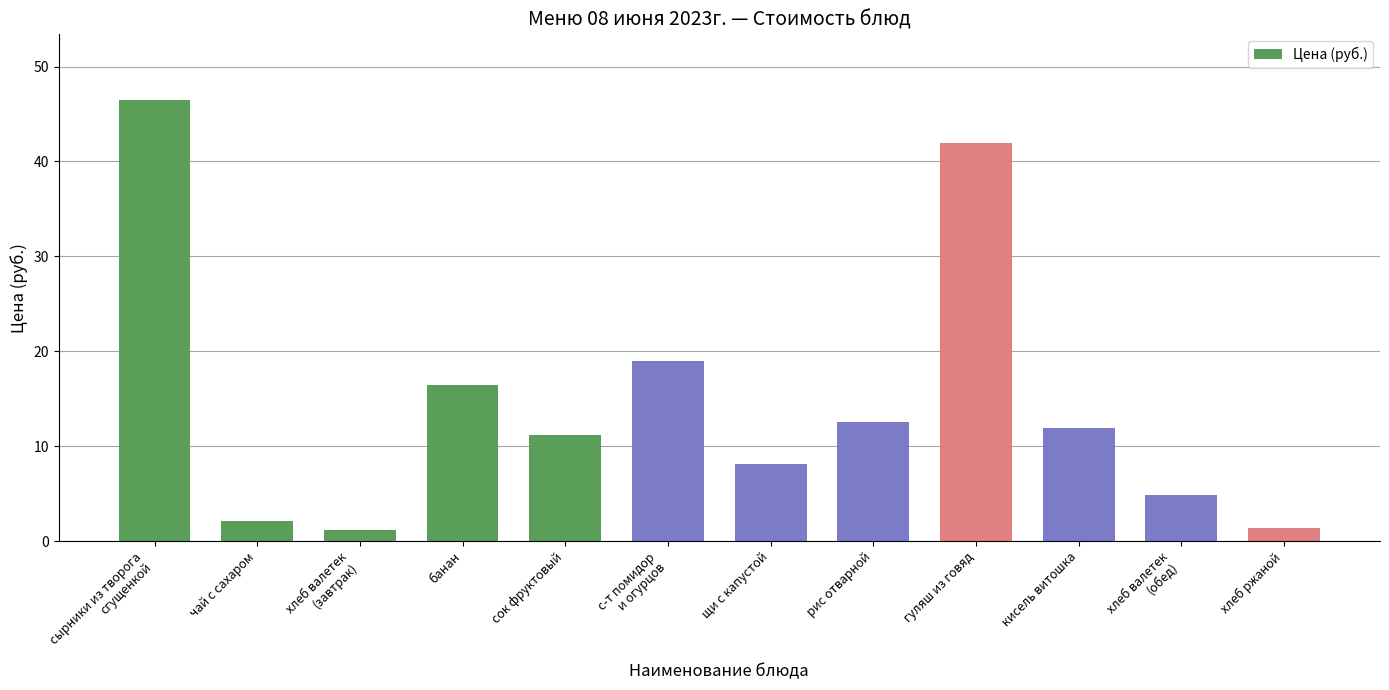

What is the average value?

14.8